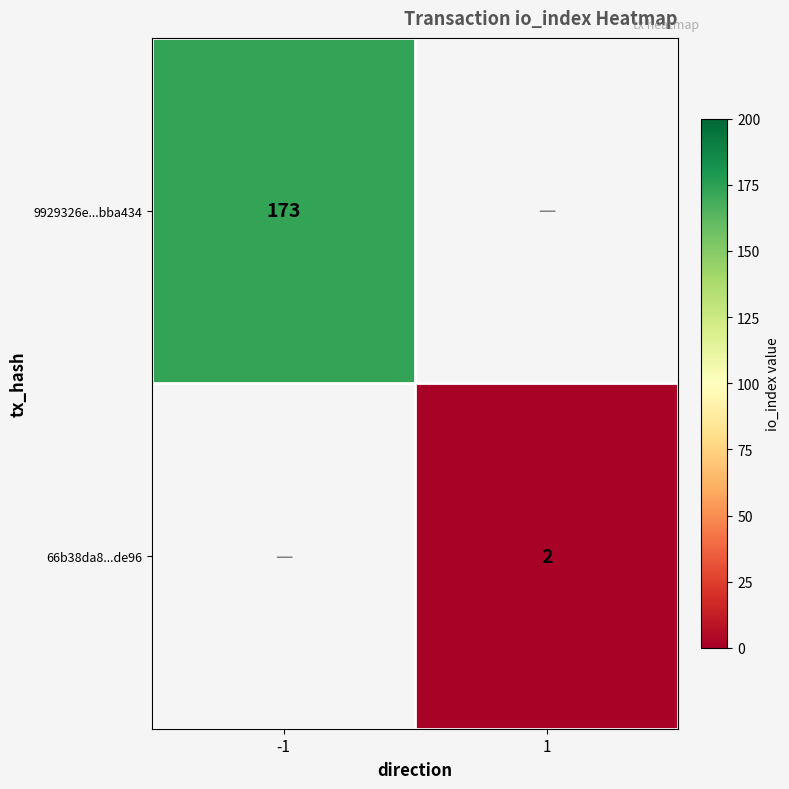

What is the smallest value displayed?

2.0